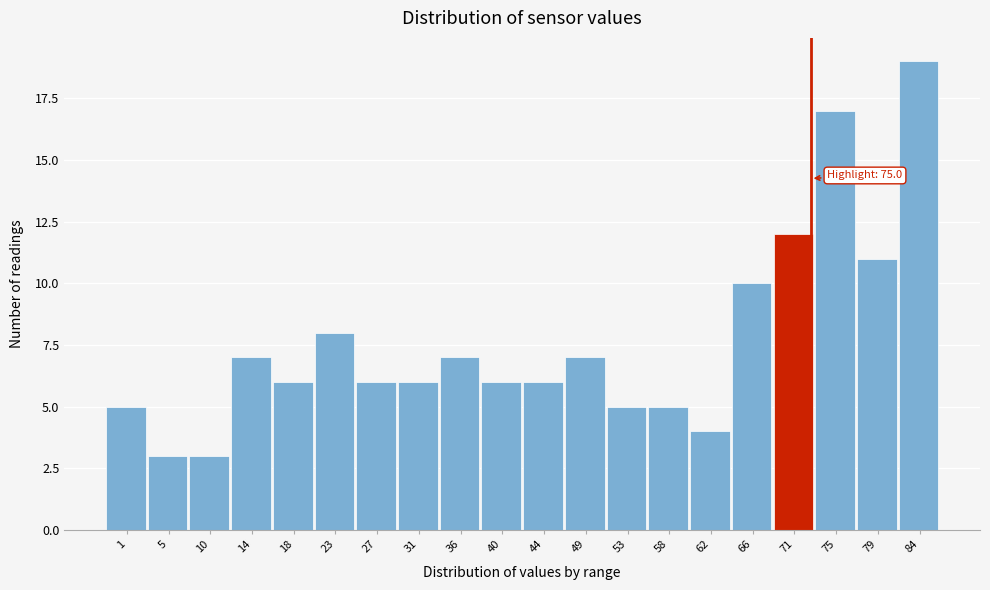

Reading right to left, list all the values displayed in this chart.

19	11	17	12	10	4	5	5	7	6	6	7	6	6	8	6	7	3	3	5